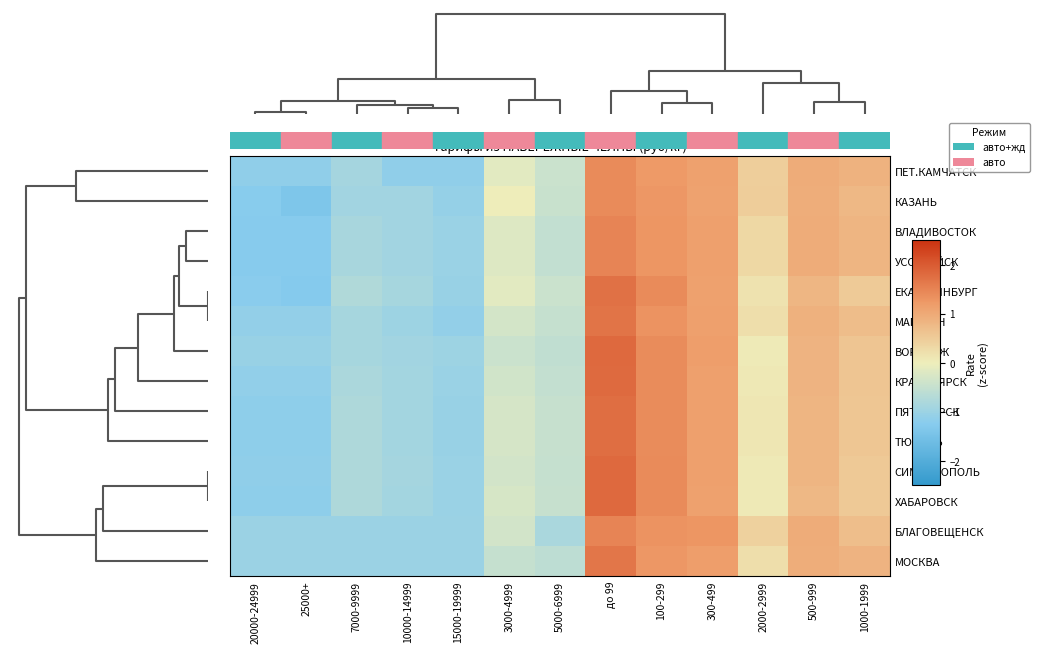

Reading left to right, what are all the values shown in this chart?

ПЕТ.КАМЧАТСК: 20000-24999=-1.1	25000+=-1.1	7000-9999=-0.9	10000-14999=-1.1	15000-19999=-1.1	3000-4999=-0.1	5000-6999=-0.4	до 99=1.4	100-299=1.2	300-499=1.1	2000-2999=0.5	500-999=1.0	1000-1999=0.9
КАЗАНЬ: 20000-24999=-1.2	25000+=-1.4	7000-9999=-0.9	10000-14999=-0.9	15000-19999=-1.1	3000-4999=0.0	5000-6999=-0.5	до 99=1.4	100-299=1.3	300-499=1.1	2000-2999=0.5	500-999=0.9	1000-1999=0.8
ВЛАДИВОСТОК: 20000-24999=-1.3	25000+=-1.3	7000-9999=-0.8	10000-14999=-0.9	15000-19999=-1.0	3000-4999=-0.2	5000-6999=-0.5	до 99=1.5	100-299=1.3	300-499=1.1	2000-2999=0.3	500-999=1.0	1000-1999=0.8
УССУРИЙСК: 20000-24999=-1.3	25000+=-1.3	7000-9999=-0.8	10000-14999=-0.9	15000-19999=-1.0	3000-4999=-0.2	5000-6999=-0.5	до 99=1.5	100-299=1.3	300-499=1.1	2000-2999=0.3	500-999=1.0	1000-1999=0.8
ЕКАТЕРИНБУРГ: 20000-24999=-1.2	25000+=-1.3	7000-9999=-0.7	10000-14999=-0.9	15000-19999=-1.0	3000-4999=-0.1	5000-6999=-0.4	до 99=1.7	100-299=1.4	300-499=1.1	2000-2999=0.2	500-999=0.8	1000-1999=0.5
МАГАДАН: 20000-24999=-1.1	25000+=-1.1	7000-9999=-0.9	10000-14999=-1.0	15000-19999=-1.1	3000-4999=-0.3	5000-6999=-0.5	до 99=1.7	100-299=1.3	300-499=1.1	2000-2999=0.2	500-999=0.9	1000-1999=0.7
ВОРОНЕЖ: 20000-24999=-1.0	25000+=-1.0	7000-9999=-0.9	10000-14999=-0.9	15000-19999=-1.0	3000-4999=-0.4	5000-6999=-0.6	до 99=1.8	100-299=1.4	300-499=1.2	2000-2999=0.1	500-999=0.8	1000-1999=0.6
КРАСНОЯРСК: 20000-24999=-1.1	25000+=-1.1	7000-9999=-0.8	10000-14999=-0.9	15000-19999=-1.0	3000-4999=-0.4	5000-6999=-0.5	до 99=1.8	100-299=1.4	300-499=1.1	2000-2999=0.1	500-999=0.8	1000-1999=0.6
ПЯТИГОРСК: 20000-24999=-1.2	25000+=-1.2	7000-9999=-0.8	10000-14999=-0.9	15000-19999=-1.0	3000-4999=-0.3	5000-6999=-0.5	до 99=1.8	100-299=1.4	300-499=1.1	2000-2999=0.1	500-999=0.8	1000-1999=0.6
ТЮМЕНЬ: 20000-24999=-1.2	25000+=-1.2	7000-9999=-0.8	10000-14999=-0.9	15000-19999=-1.0	3000-4999=-0.3	5000-6999=-0.5	до 99=1.8	100-299=1.4	300-499=1.1	2000-2999=0.1	500-999=0.8	1000-1999=0.6
СИМФЕРОПОЛЬ: 20000-24999=-1.1	25000+=-1.1	7000-9999=-0.8	10000-14999=-0.9	15000-19999=-1.0	3000-4999=-0.3	5000-6999=-0.5	до 99=1.8	100-299=1.4	300-499=1.1	2000-2999=0.1	500-999=0.8	1000-1999=0.5
ХАБАРОВСК: 20000-24999=-1.2	25000+=-1.2	7000-9999=-0.8	10000-14999=-0.9	15000-19999=-1.0	3000-4999=-0.3	5000-6999=-0.5	до 99=1.8	100-299=1.4	300-499=1.1	2000-2999=0.1	500-999=0.8	1000-1999=0.5
БЛАГОВЕЩЕНСК: 20000-24999=-1.0	25000+=-1.0	7000-9999=-1.0	10000-14999=-1.0	15000-19999=-1.0	3000-4999=-0.3	5000-6999=-0.8	до 99=1.5	100-299=1.3	300-499=1.3	2000-2999=0.4	500-999=1.0	1000-1999=0.7
МОСКВА: 20000-24999=-1.0	25000+=-1.0	7000-9999=-1.0	10000-14999=-1.0	15000-19999=-1.0	3000-4999=-0.5	5000-6999=-0.6	до 99=1.7	100-299=1.3	300-499=1.2	2000-2999=0.2	500-999=0.9	1000-1999=0.8